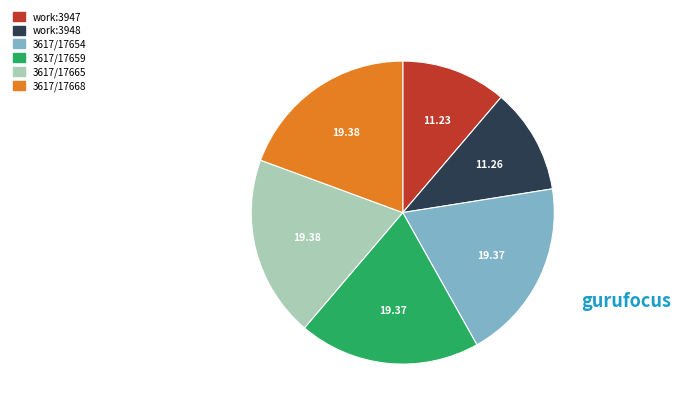

How many slices are in this pie chart?

6